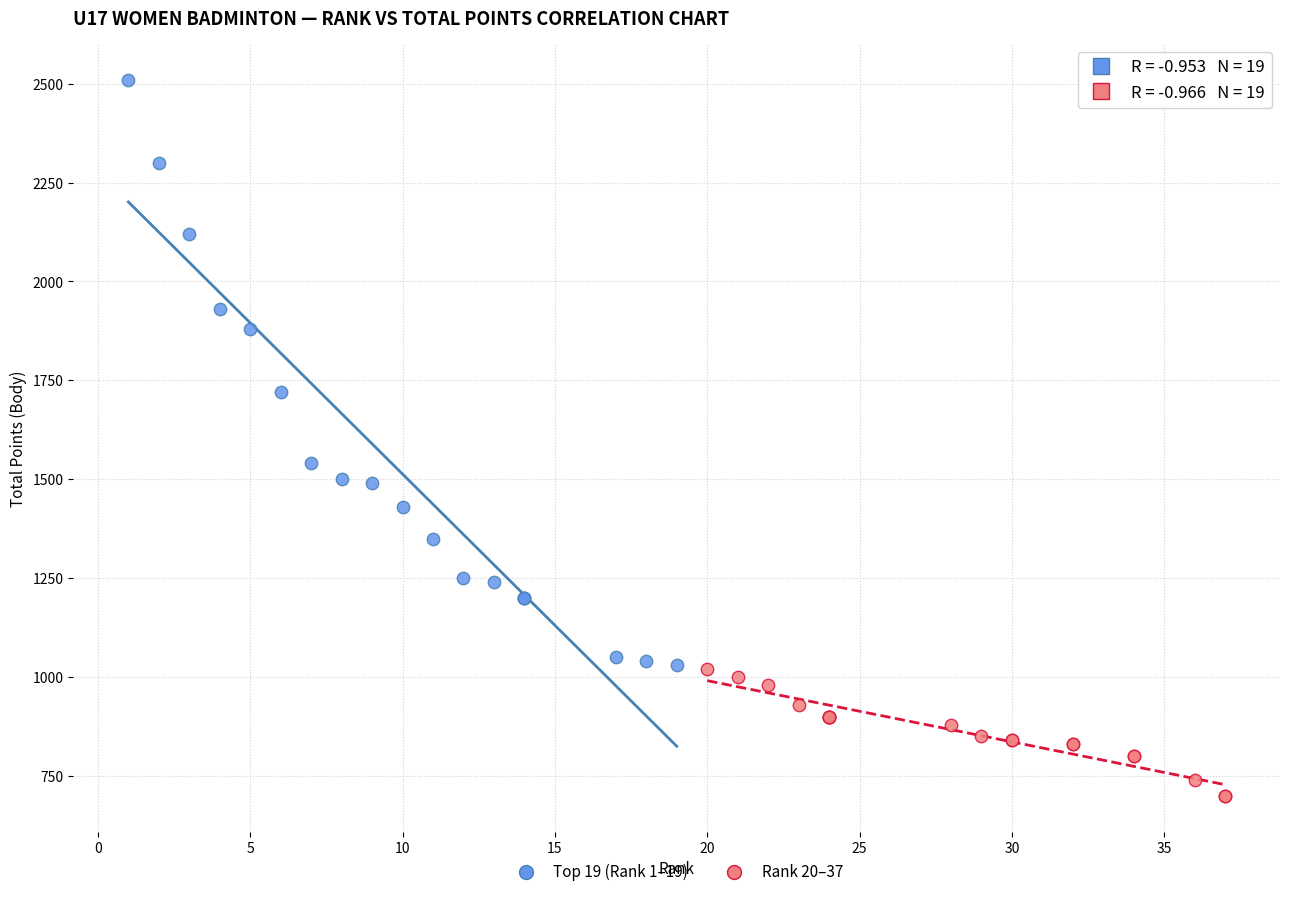

Which series contains the lowest Y value?

Rank 20–37